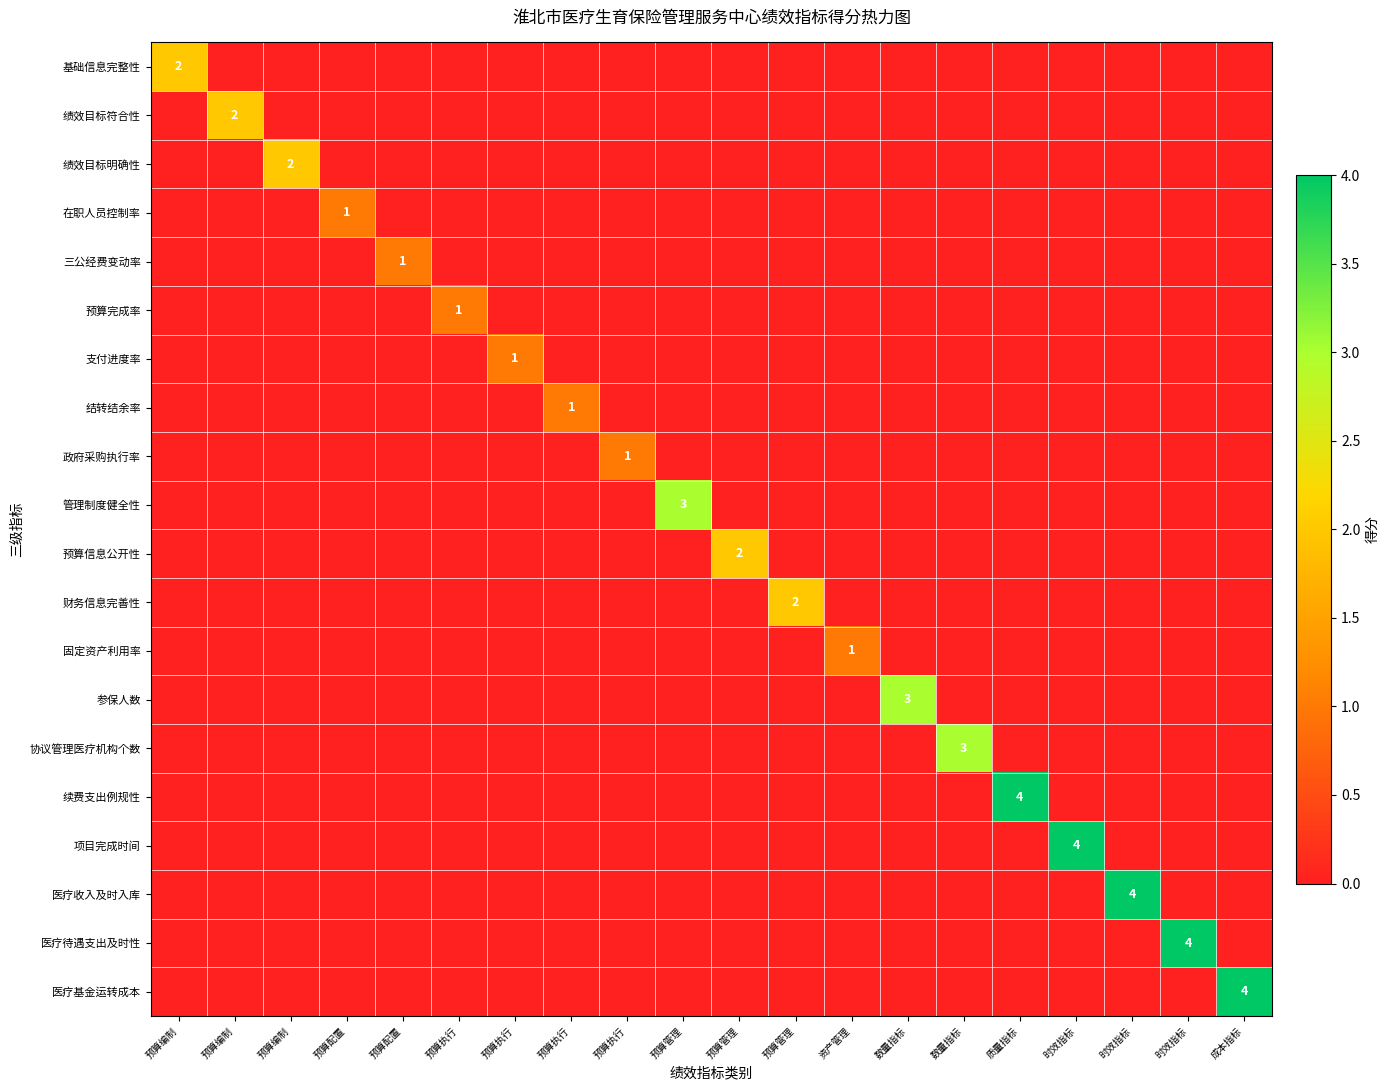

Between 资产管理 and 预算编制, which is larger?

资产管理